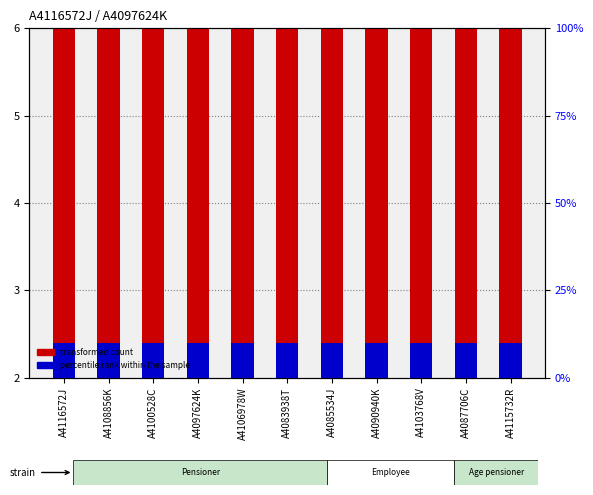

What is the label of the 1st bar from the right?

A4115732R